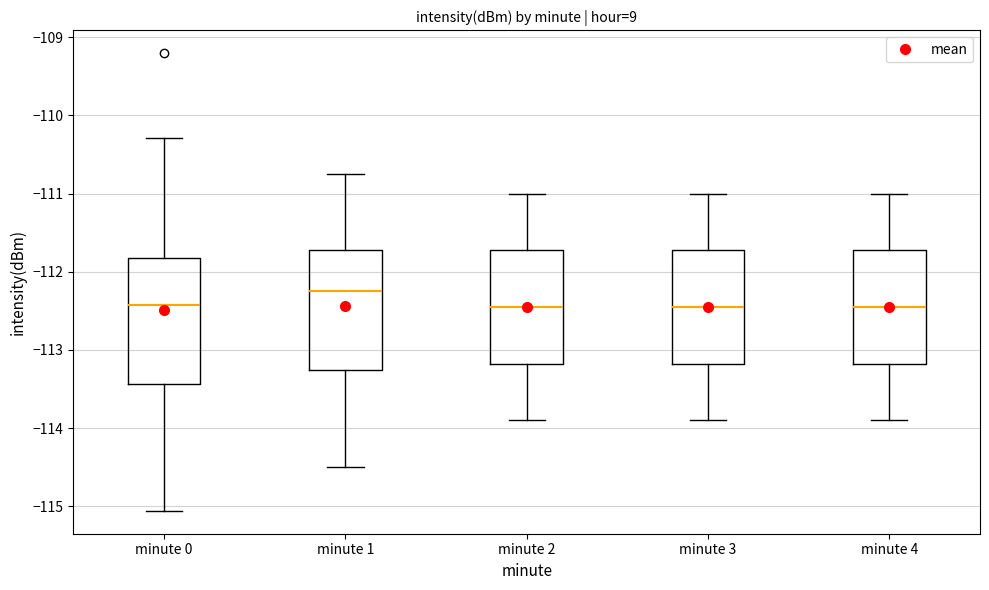

Which box's median line is the highest?

minute 1